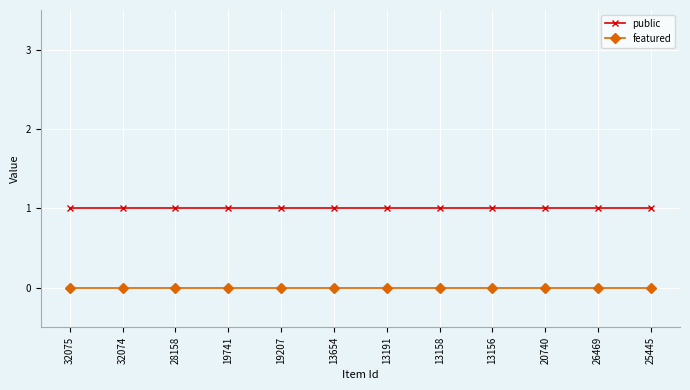

Count the number of data series in this chart.

2